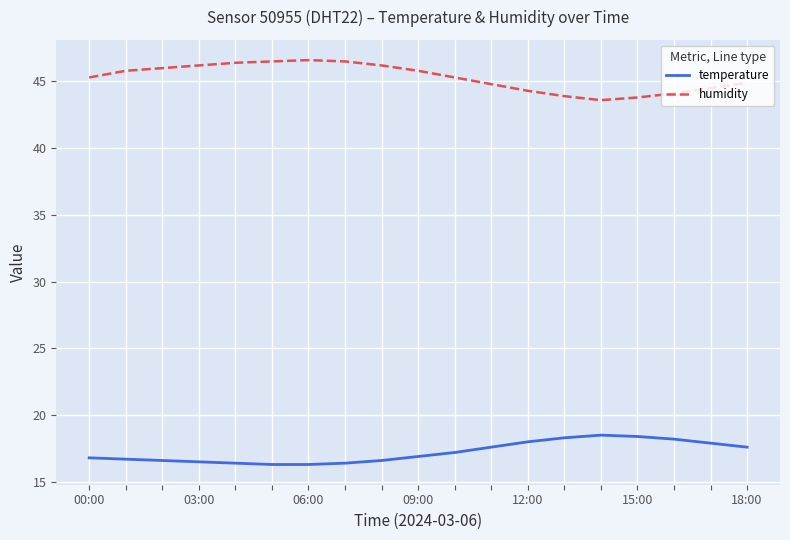

Rank the series by their average value, from highest to lowest.

humidity, temperature